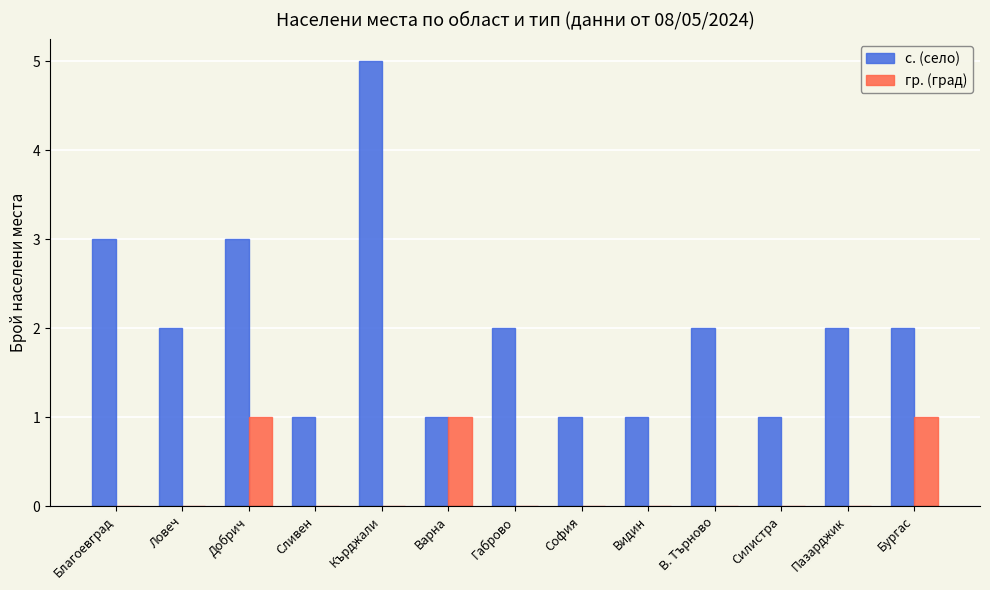

Does the chart contain stacked bars?

No